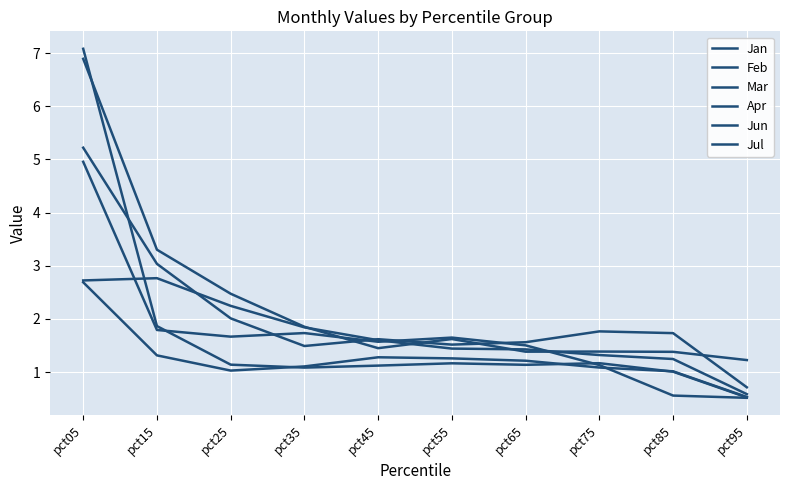

True or false: Feb and Mar intersect in this chart.

True